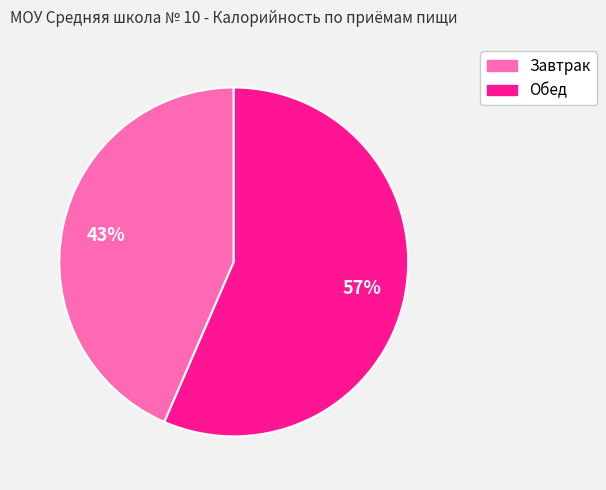

To the nearest percent, what is the combined percentage of Завтрак and Обед?

100%